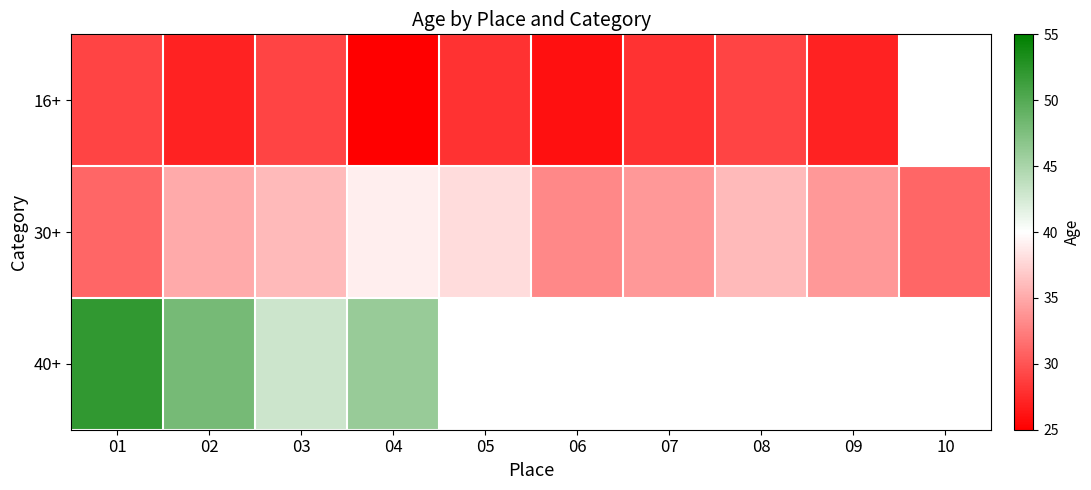

At how many categories does at least one series exceed 49?

1